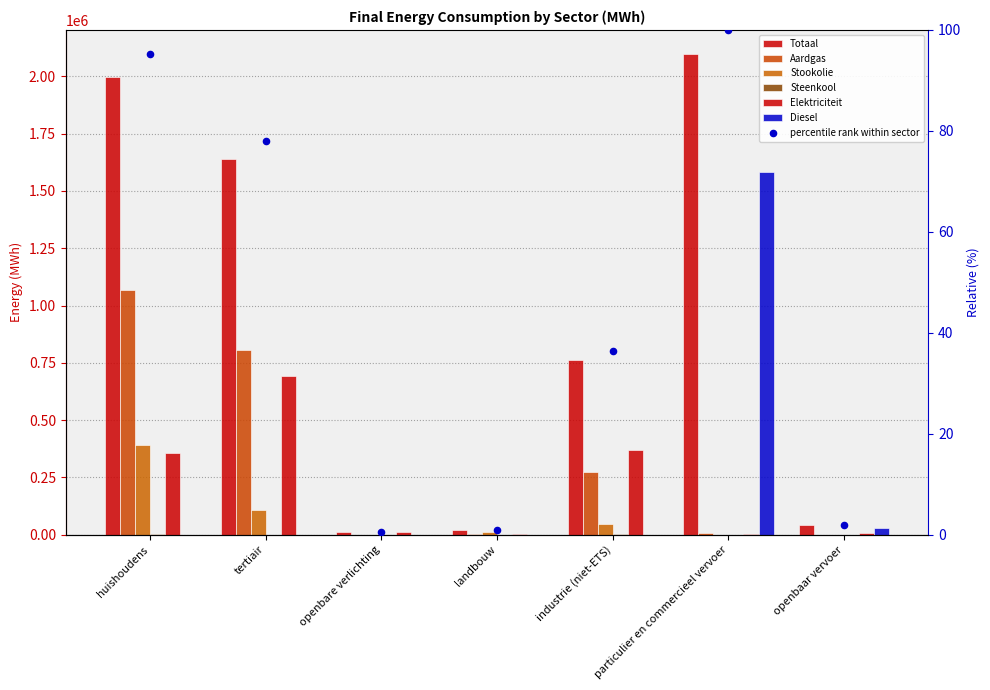

Which series has the largest total across all categories?

Totaal